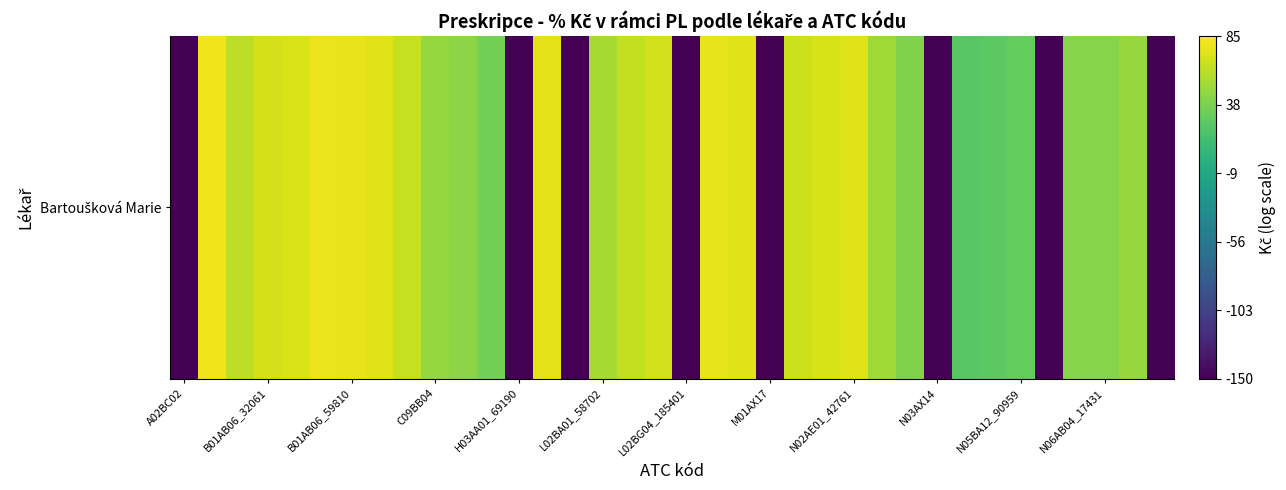

The value at 23 is 23.8. True or false?

False